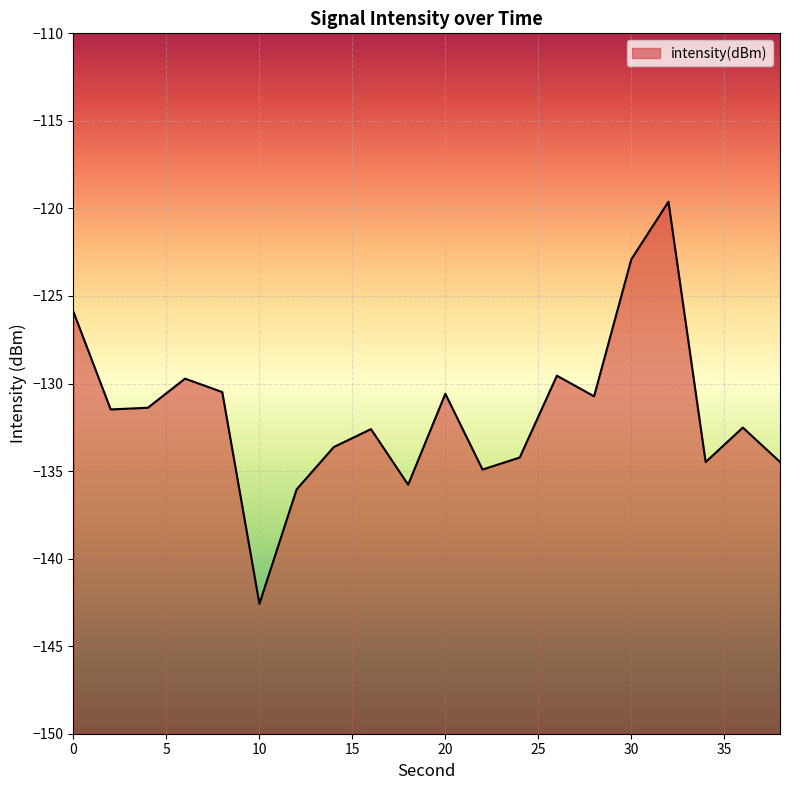

Reading left to right, transcribe all the data shown in this chart.

0=-125.9	2=-131.5	4=-131.4	6=-129.7	8=-130.5	10=-142.6	12=-136.0	14=-133.6	16=-132.6	18=-135.8	20=-130.6	22=-134.9	24=-134.2	26=-129.6	28=-130.7	30=-122.9	32=-119.6	34=-134.5	36=-132.5	38=-134.5